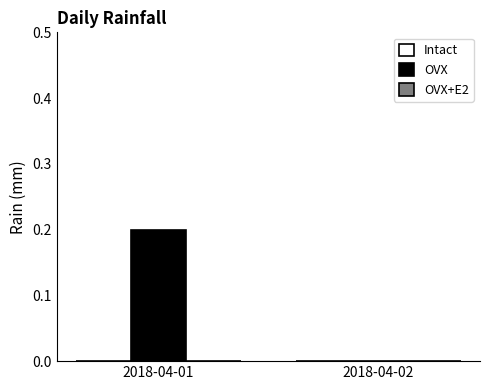

At which category does the chart reach its peak across all series?

2018-04-01